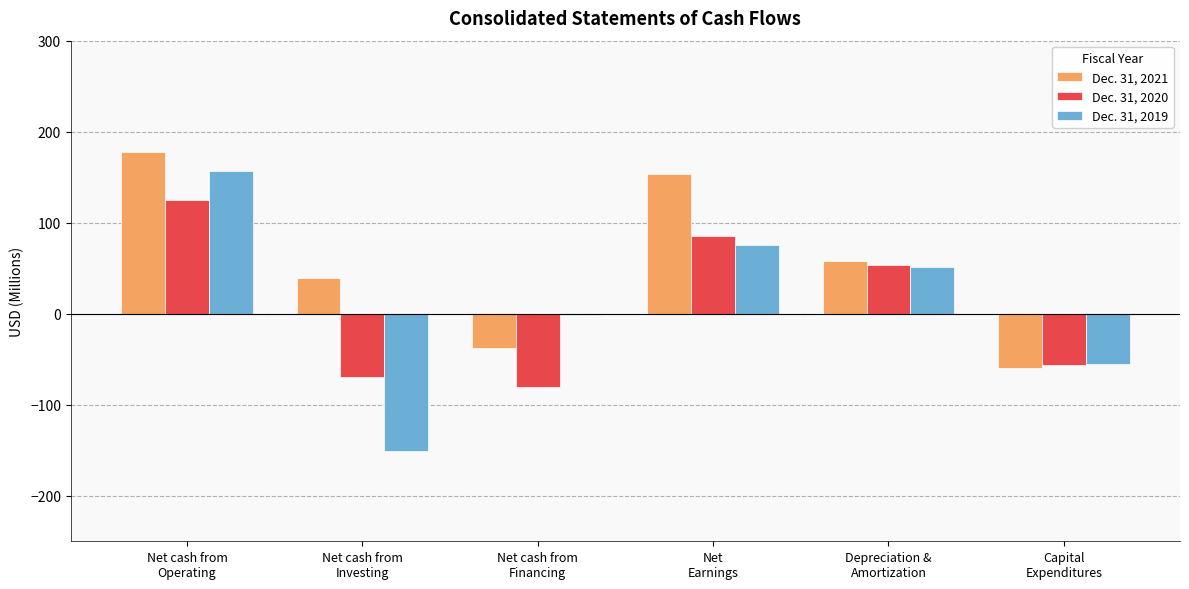

Which series has the largest total across all categories?

Dec. 31, 2021